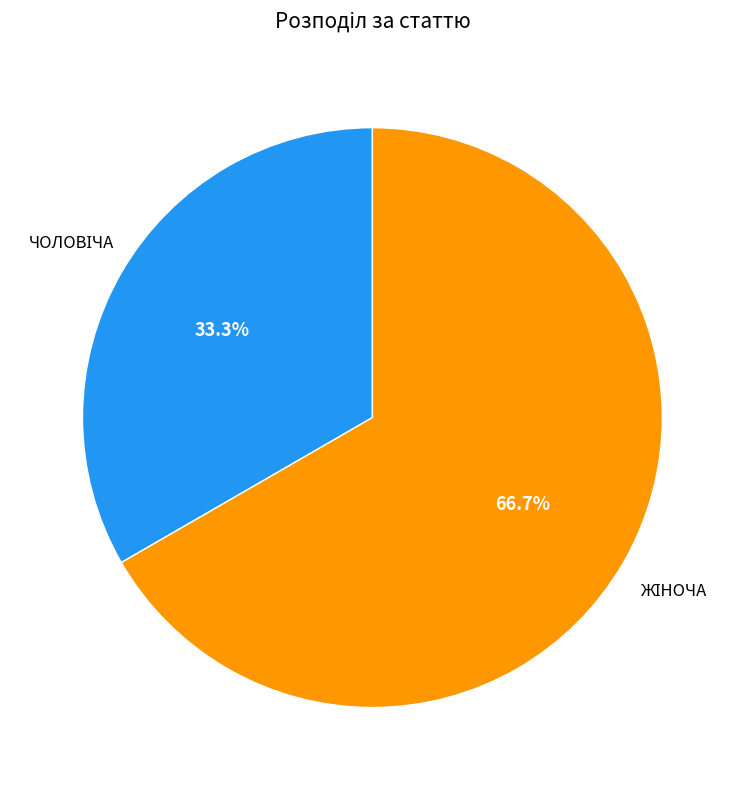

Is there a majority slice in this chart?

Yes